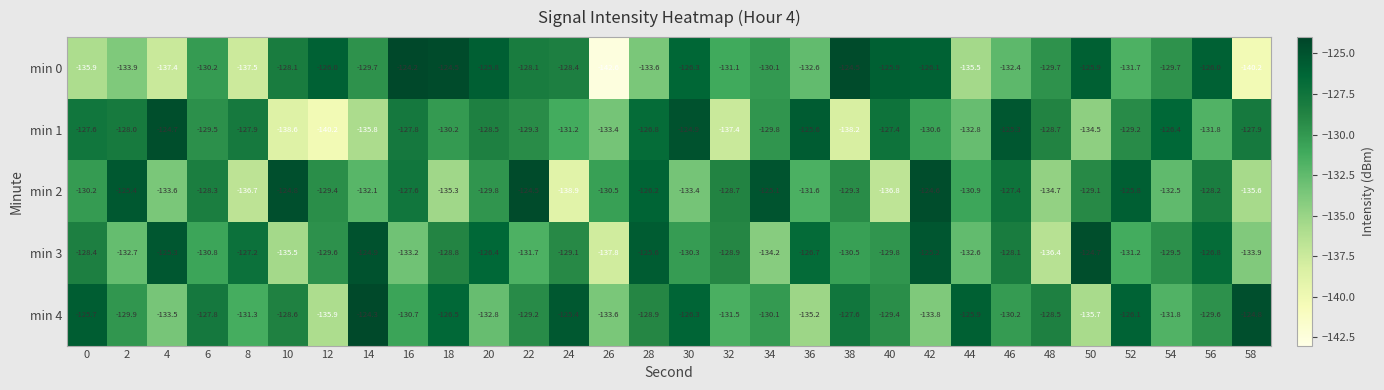

At 0, list the series in order from largest to smallest.

min 4, min 1, min 3, min 2, min 0